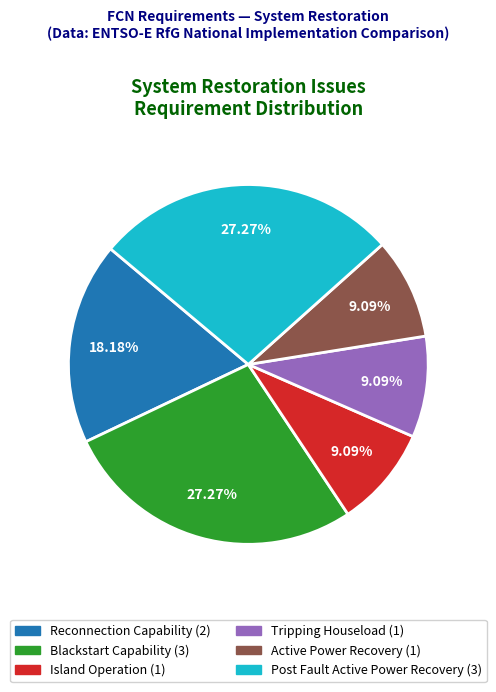

Is there any slice that represents more than half of the pie?

No